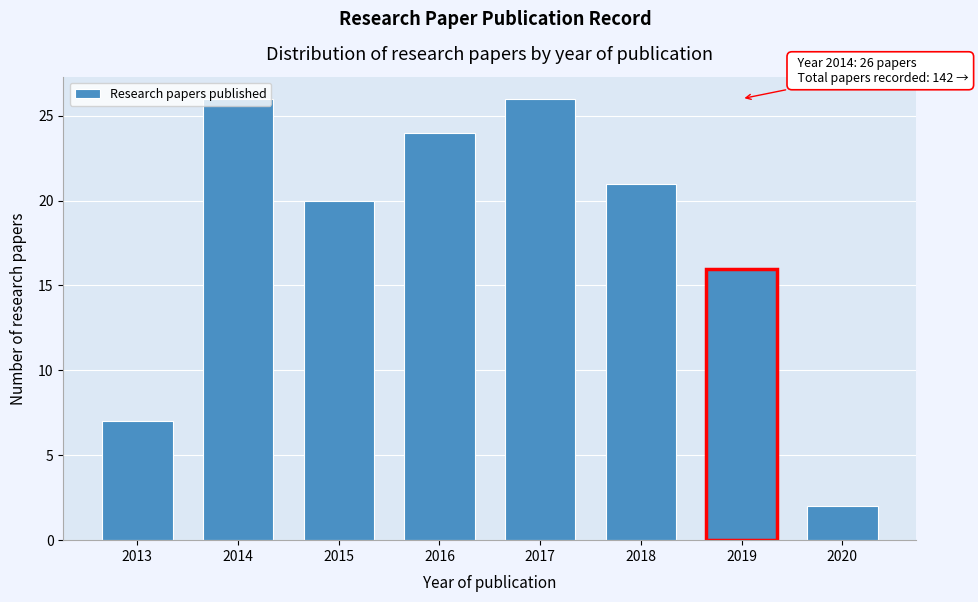

The value at 2018 is 21. True or false?

True